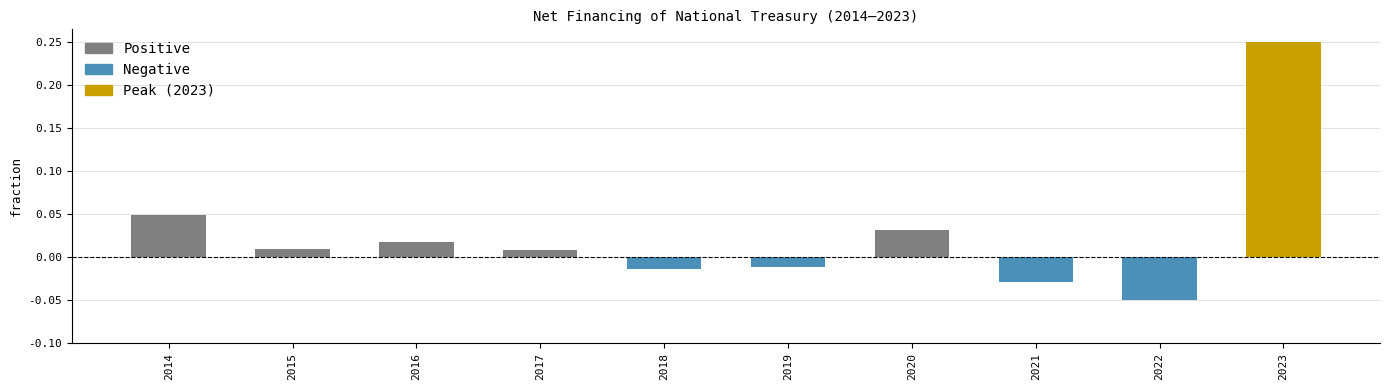

Is it true that the value at 2014 is 0.1?

False